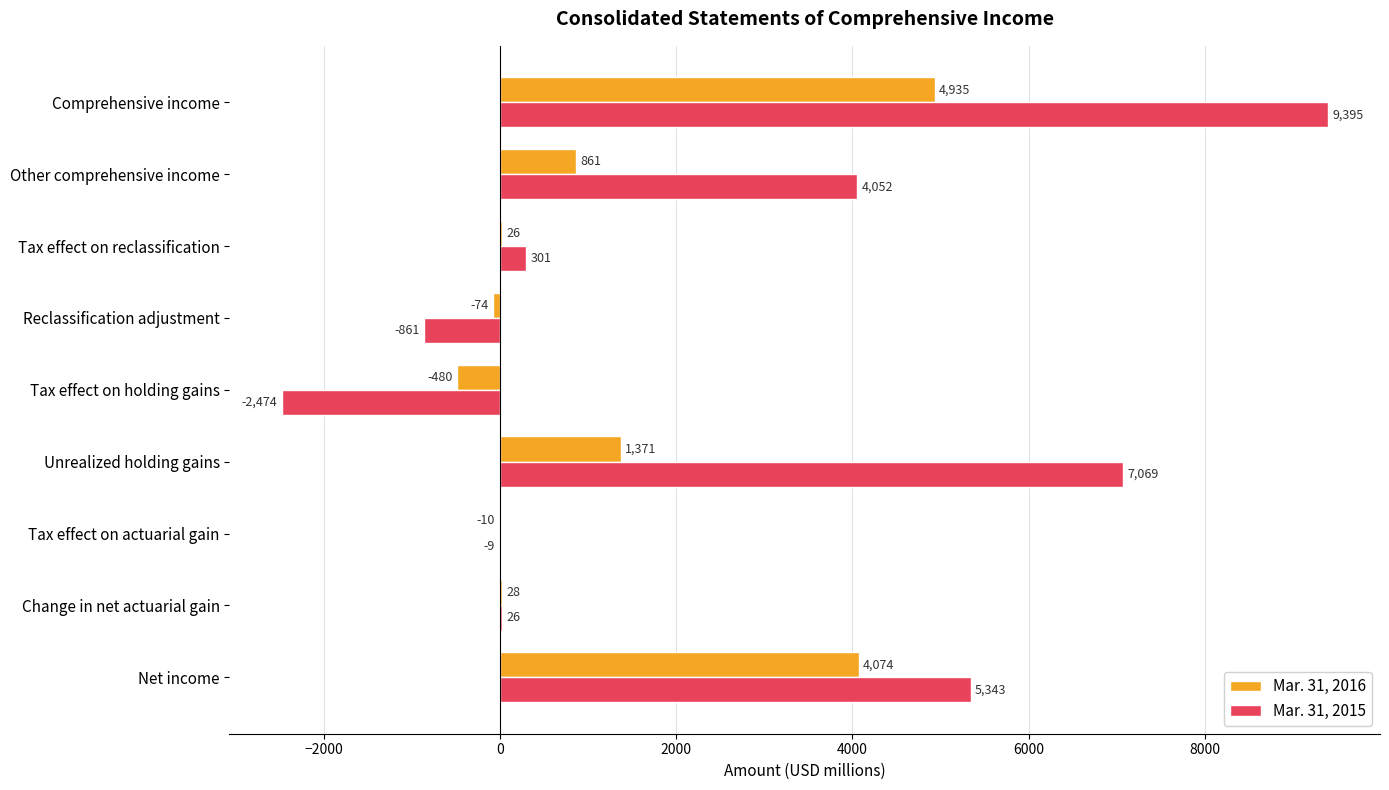

At which category is the sum across all series the highest?

Comprehensive income